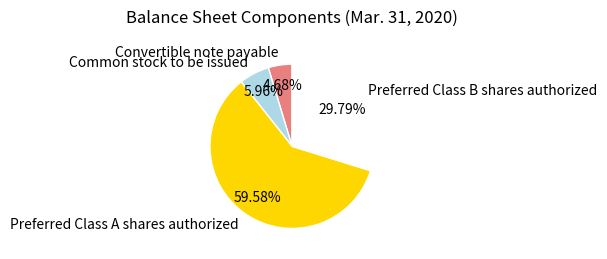

Approximately how many times larger is the value at Convertible note payable compared to Common stock to be issued?

0.8